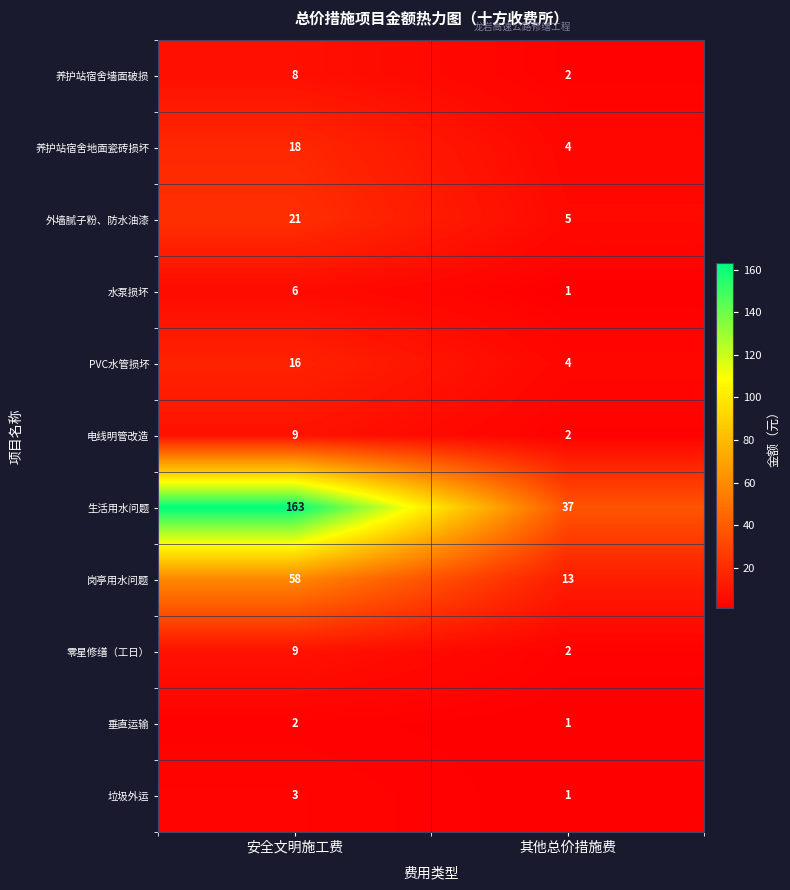

What is the spread (max minus min) of values at 其他总价措施费?

36